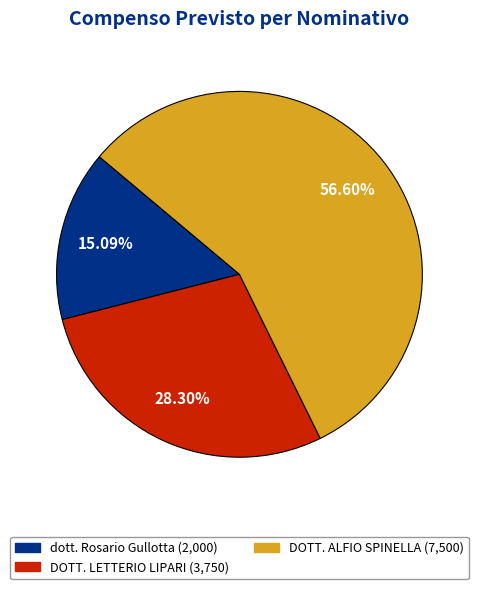

How many segments does this pie chart have?

3